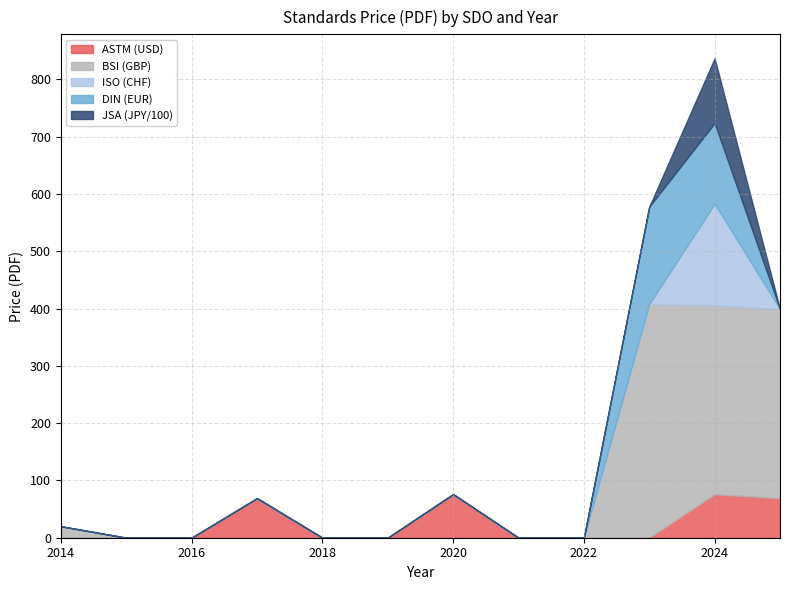

How many lines are shown in the chart?

5